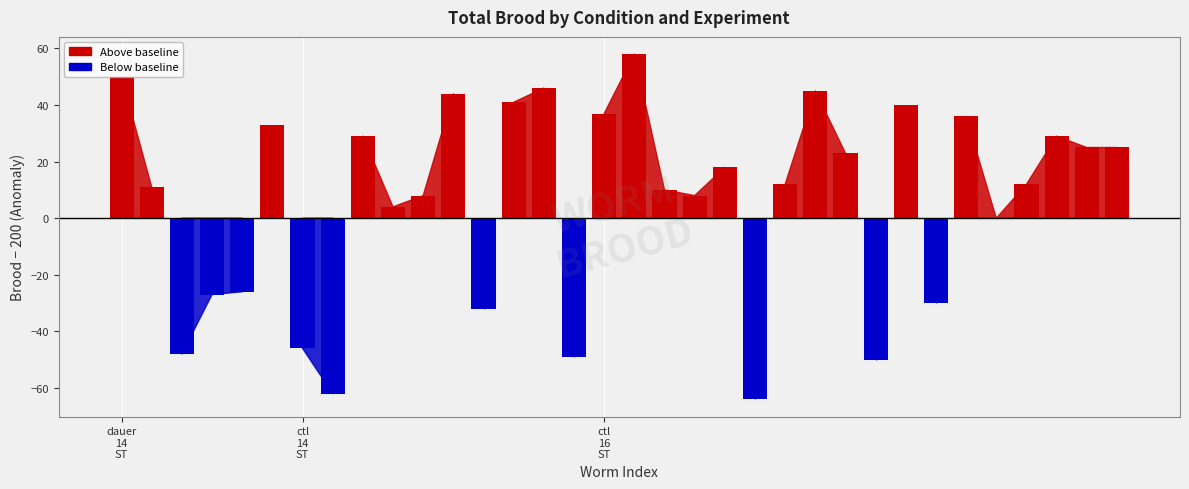

At which category does the chart reach its peak across all series?

17